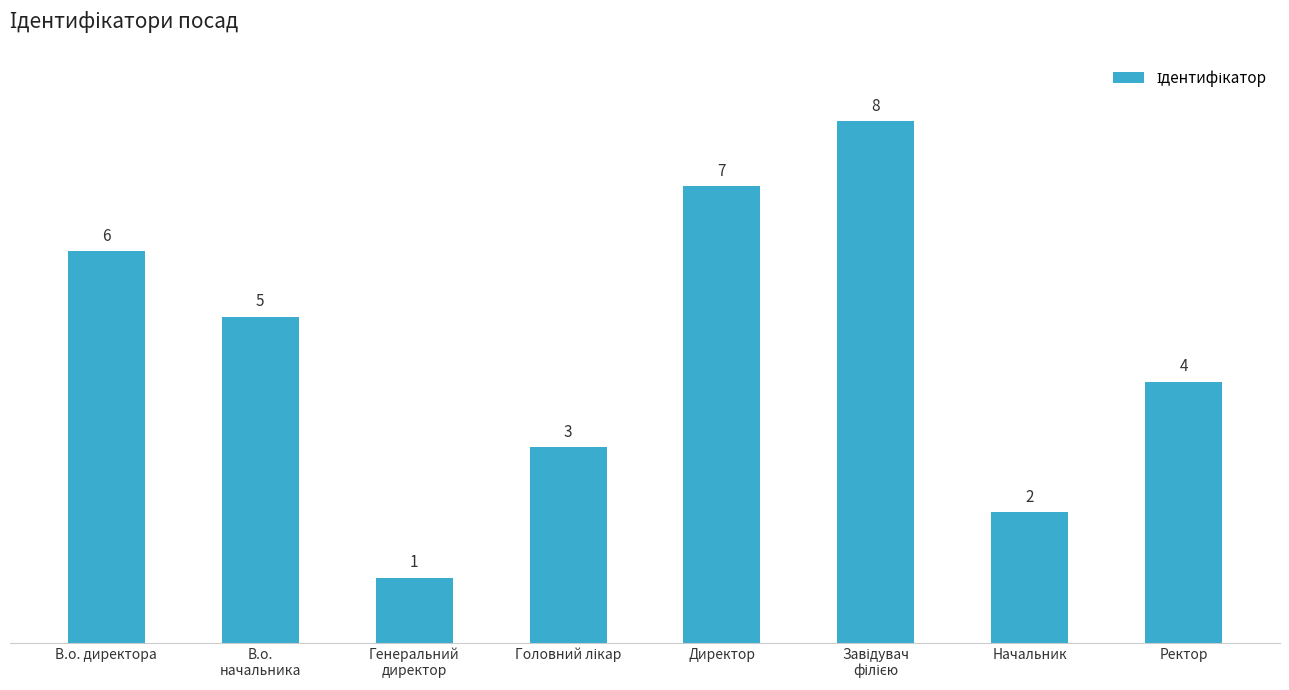

What is the value of the 6th bar from the left?

8